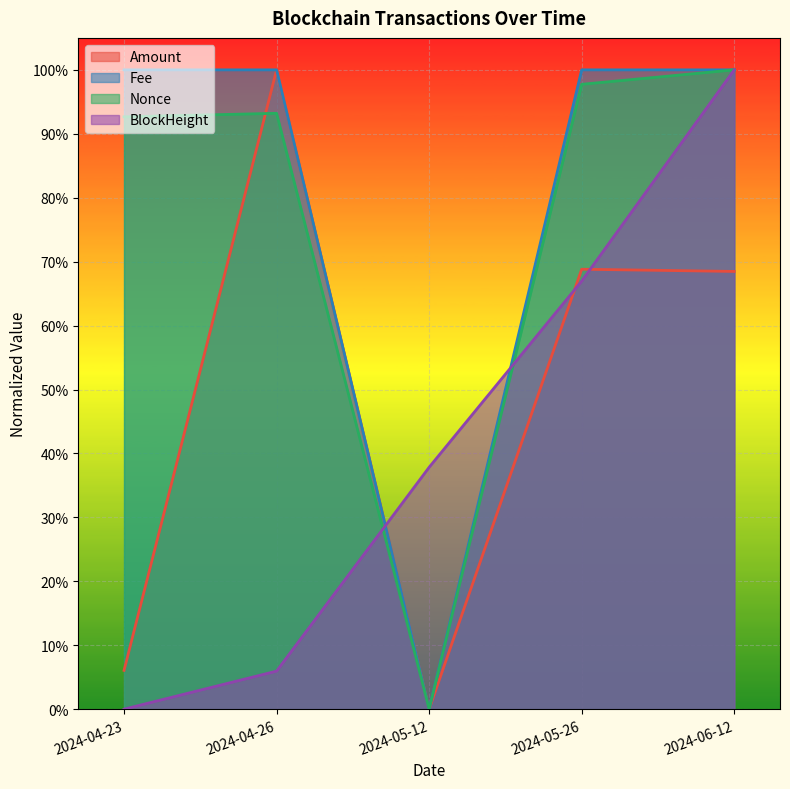

True or false: Nonce and Fee intersect in this chart.

False